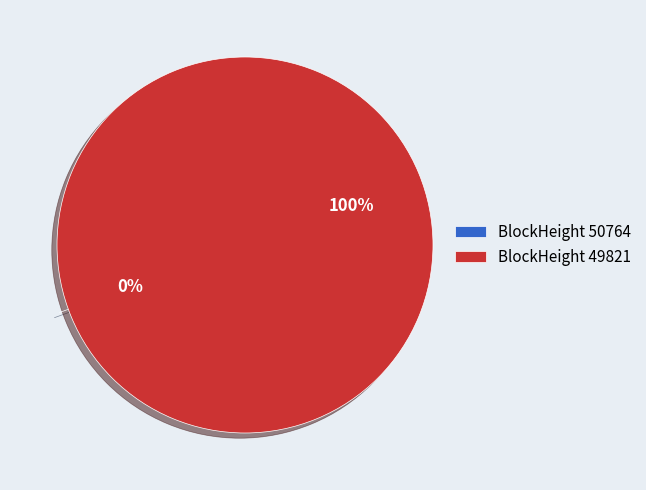

What is the largest slice in the pie chart?

49821